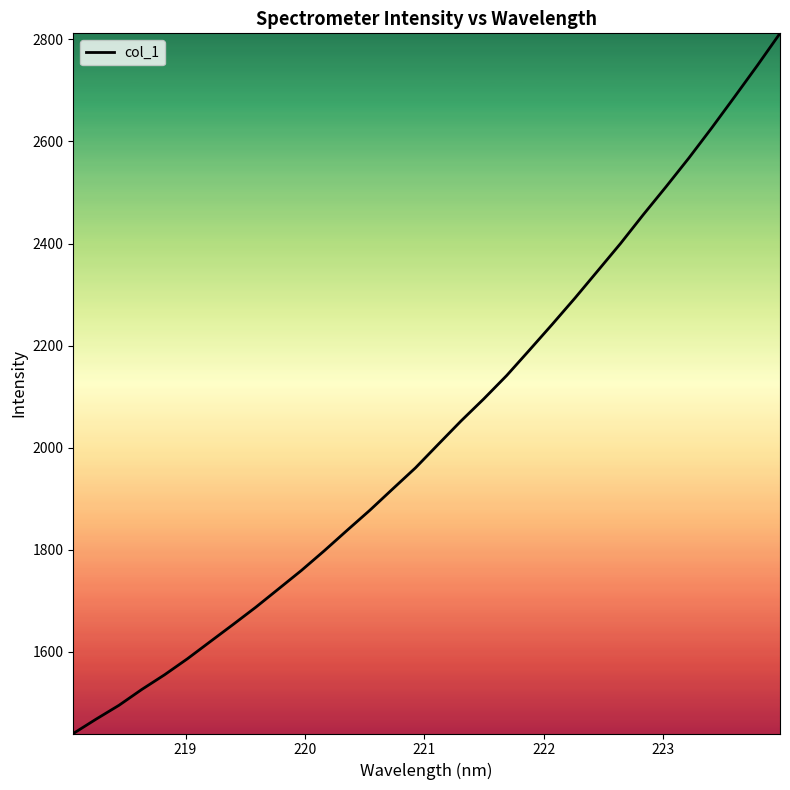

How many values exceed 2006?

16